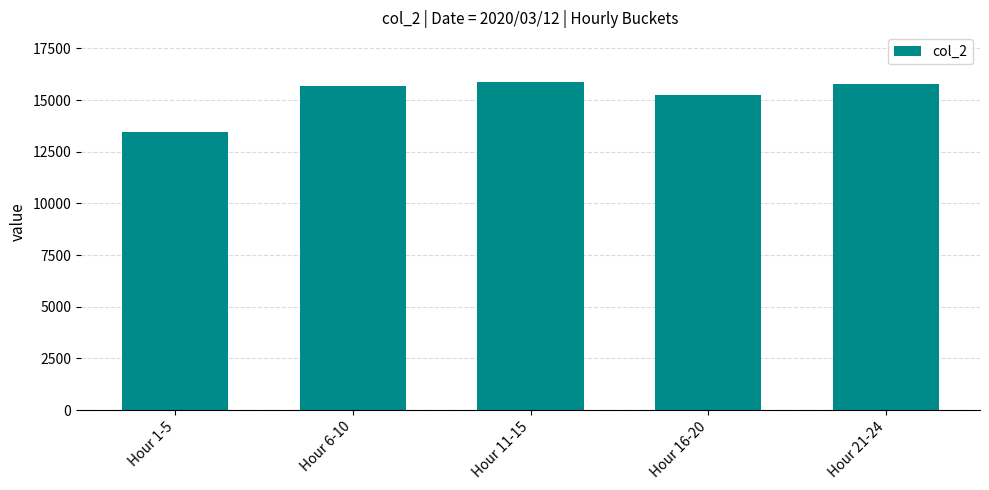

What is the difference between the values at Hour 1-5 and Hour 6-10?

2192